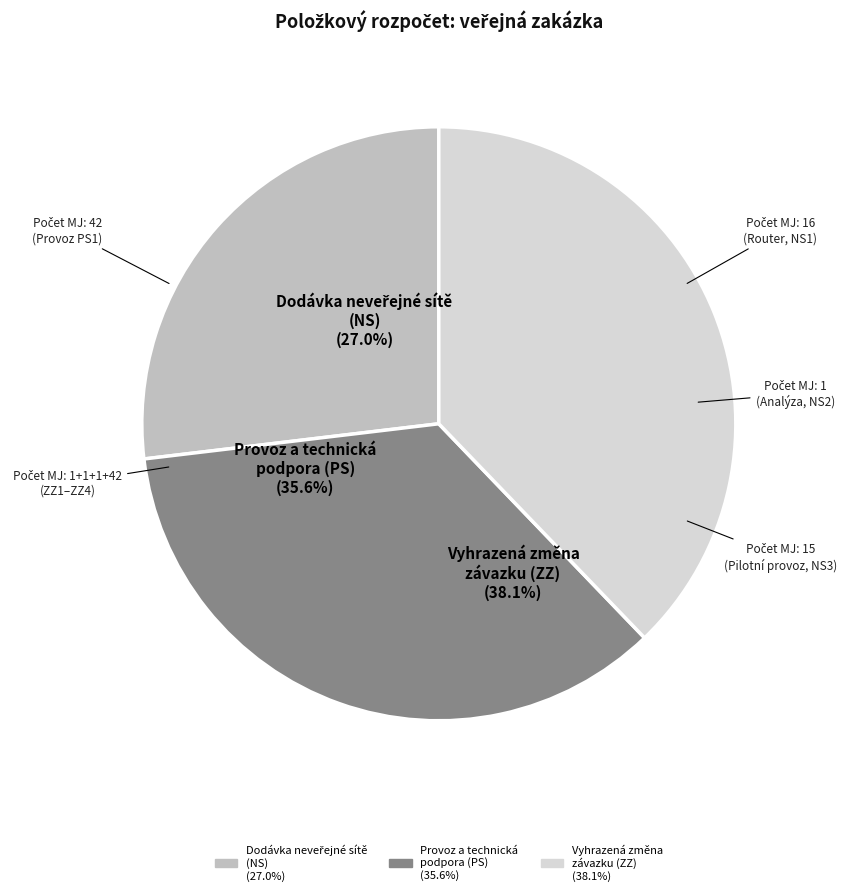

What percentage do NS2 and PS1 together represent?

36.1%